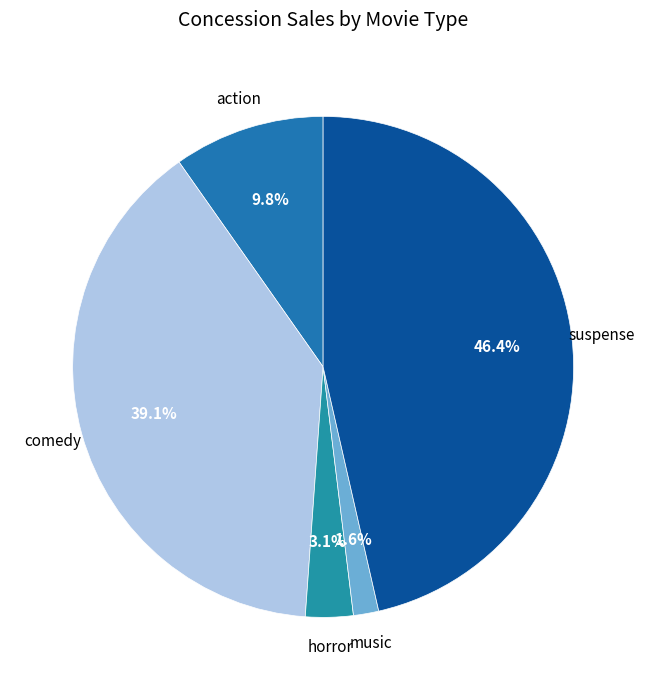

The comedy slice represents 48% of the pie. True or false?

False